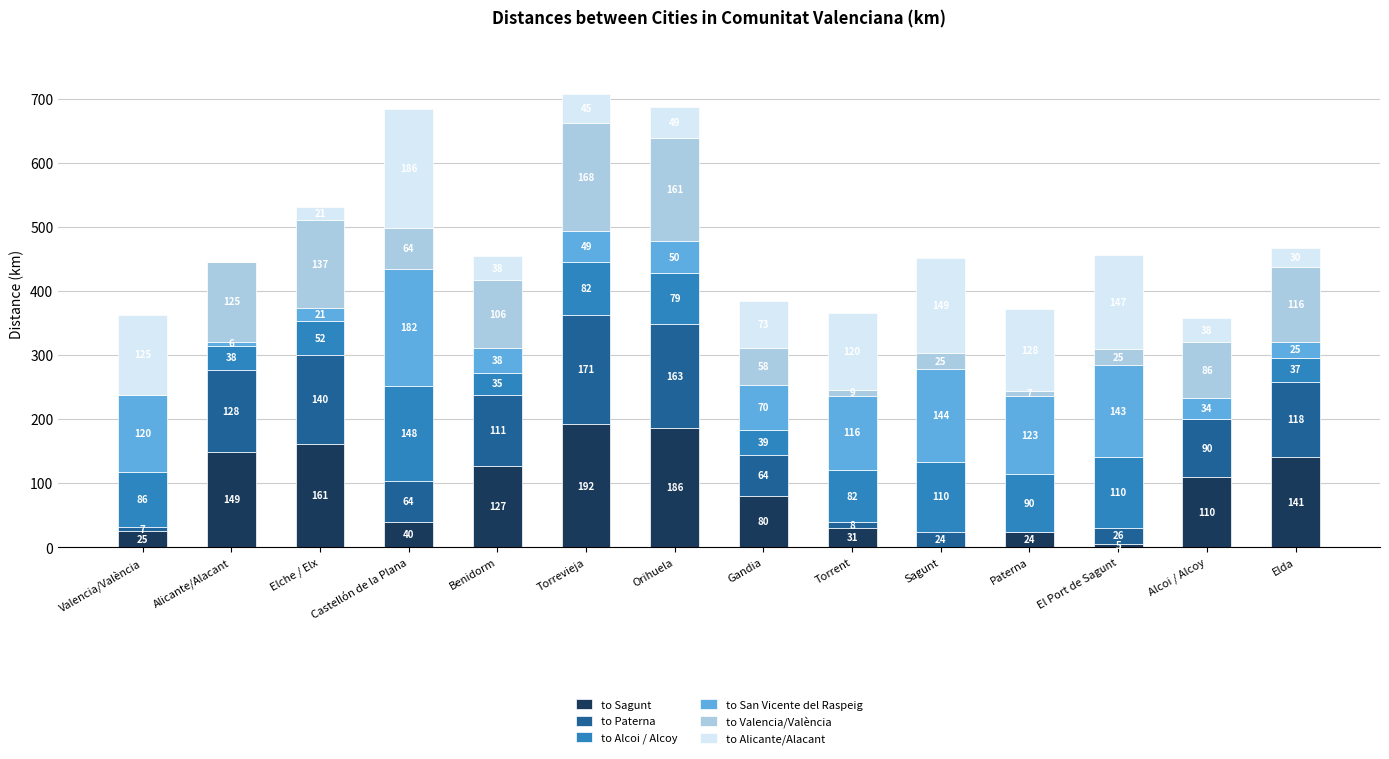

How many distinct data groups are displayed?

6